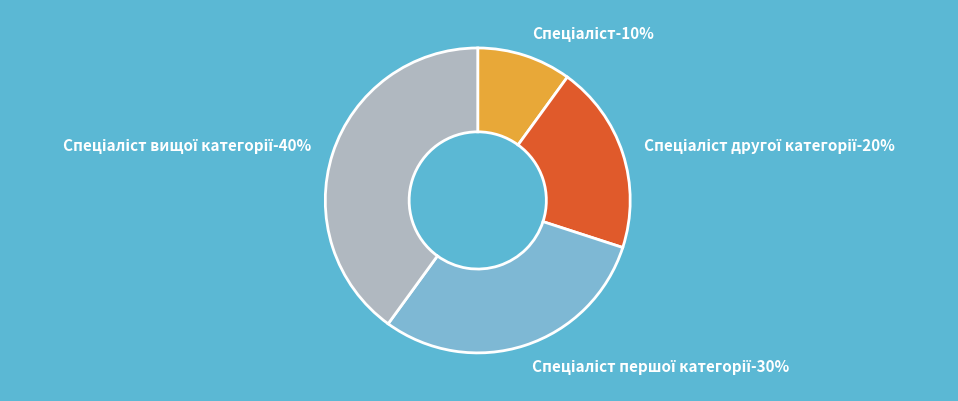

Count the number of slices in the pie.

4